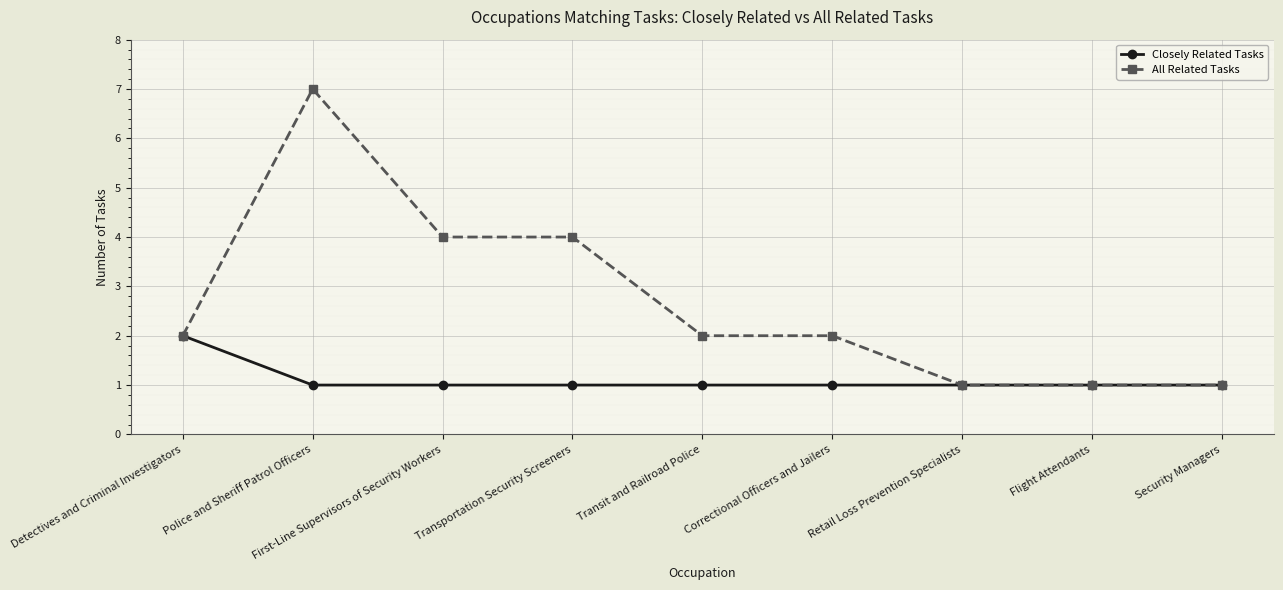

Is the value of Closely Related Tasks at Retail Loss Prevention Specialists greater than the value of All Related Tasks at Detectives and Criminal Investigators?

No